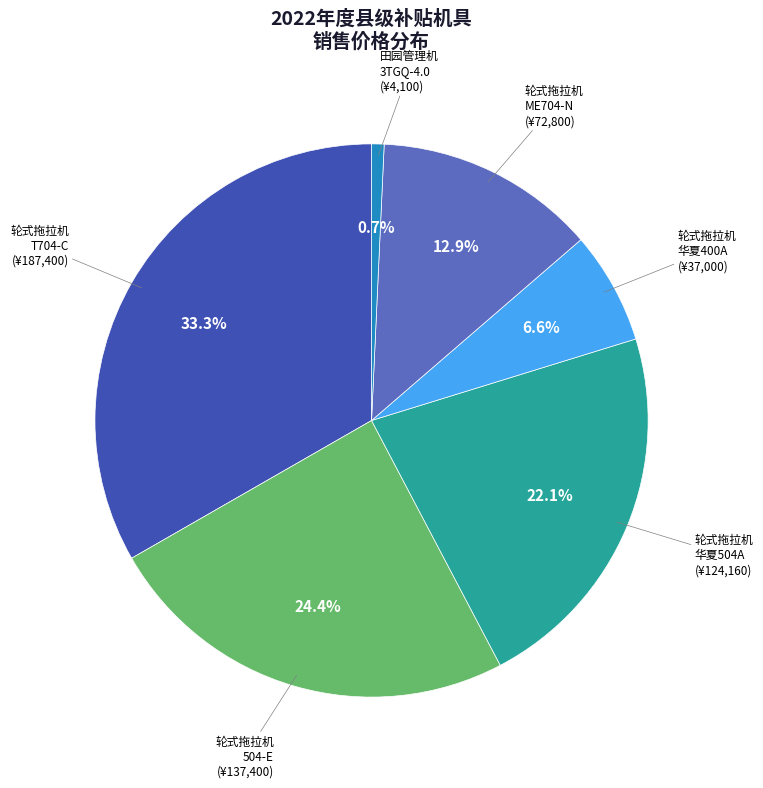

How many slices are in this pie chart?

6